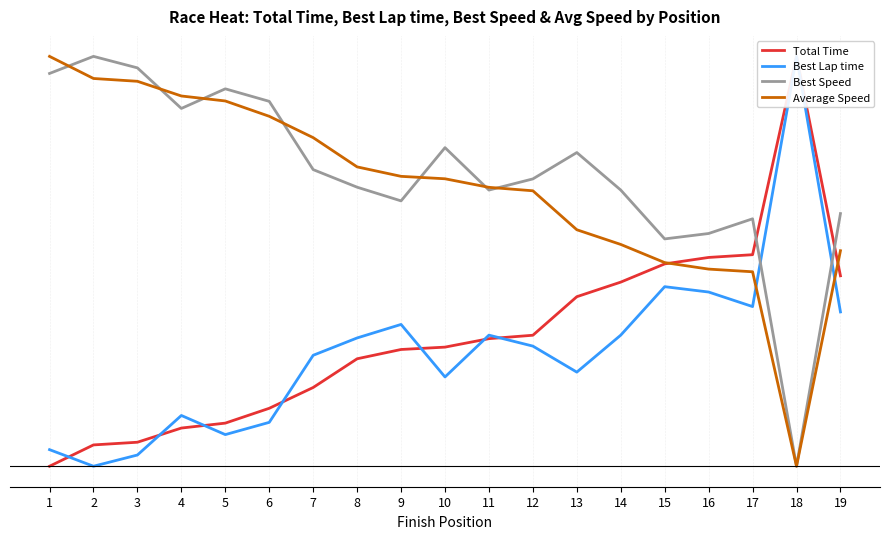

How many interior local valleys does the Best Lap time series have?

5